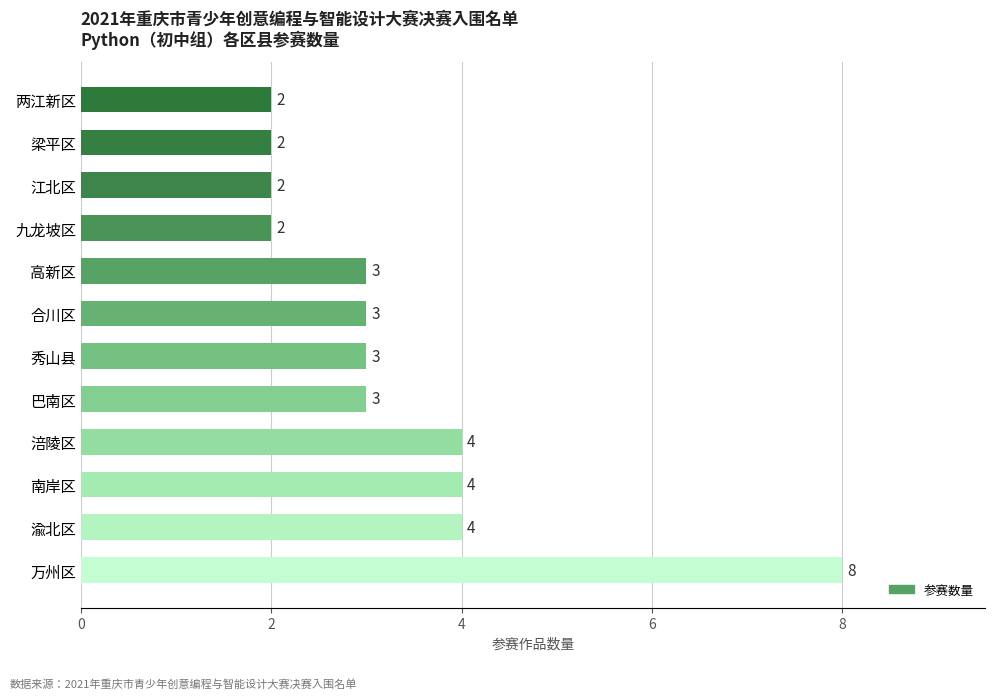

Which has a higher value, 涪陵区 or 秀山县?

涪陵区